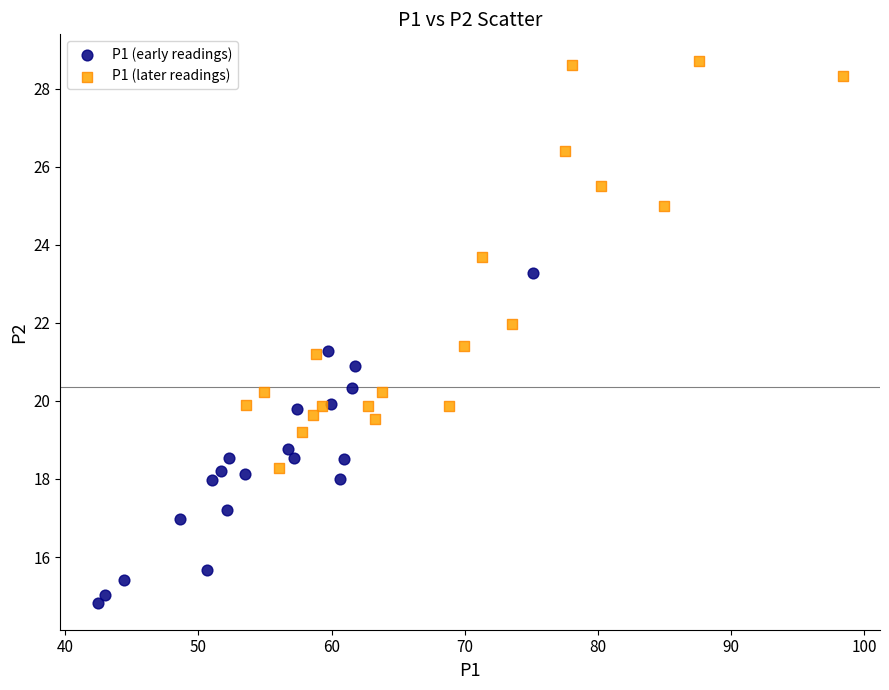

Which series has the widest spread of Y values?

P1 (later readings)